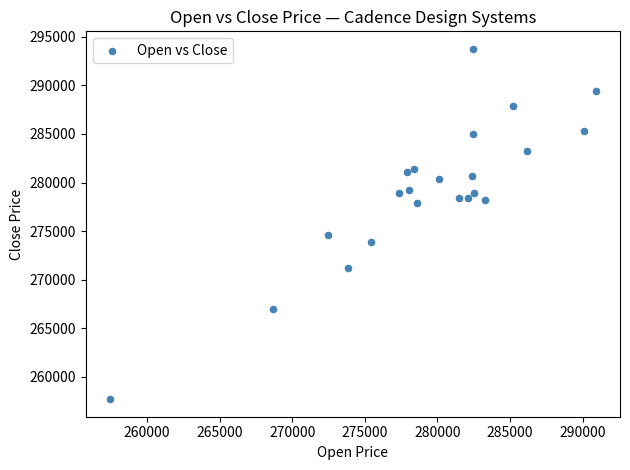

What is the range of X values (max minus min)?

33444